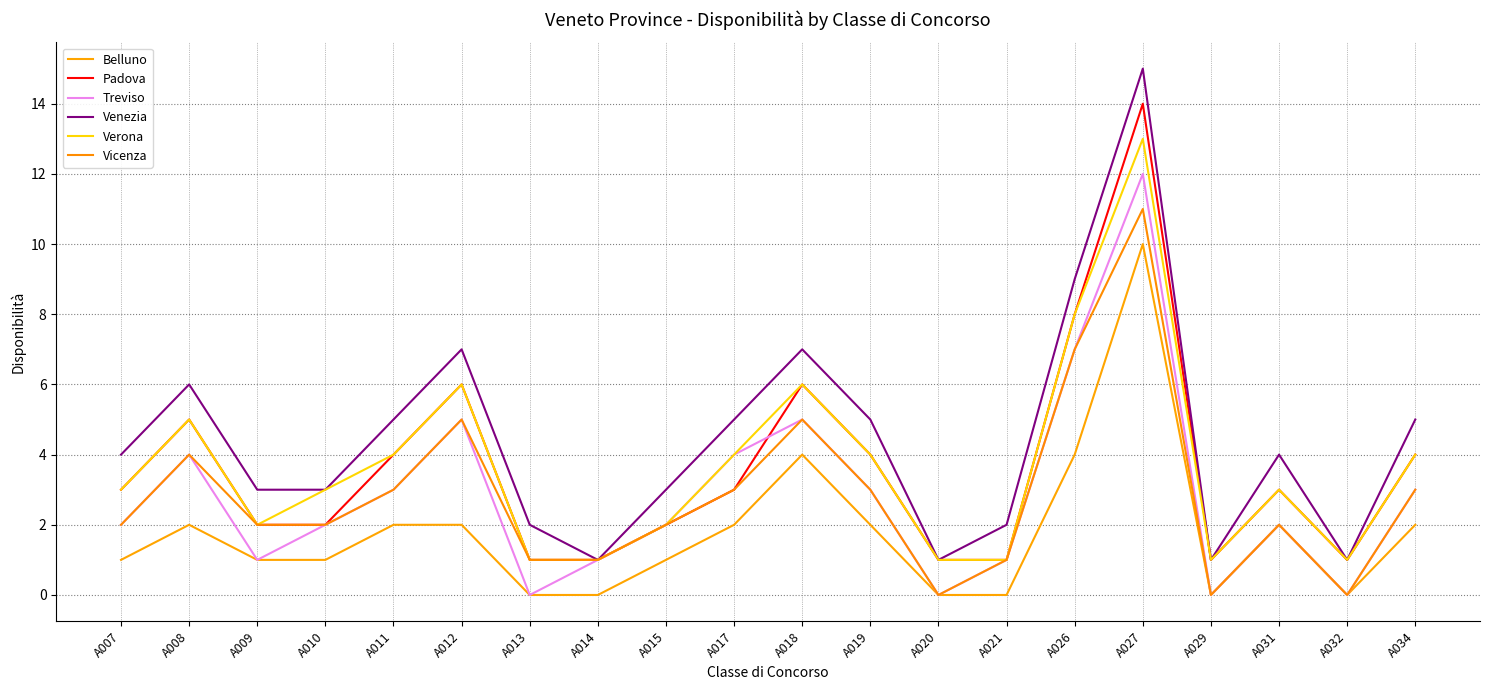

Is the value of Treviso at A018 greater than the value of Verona at A008?

No